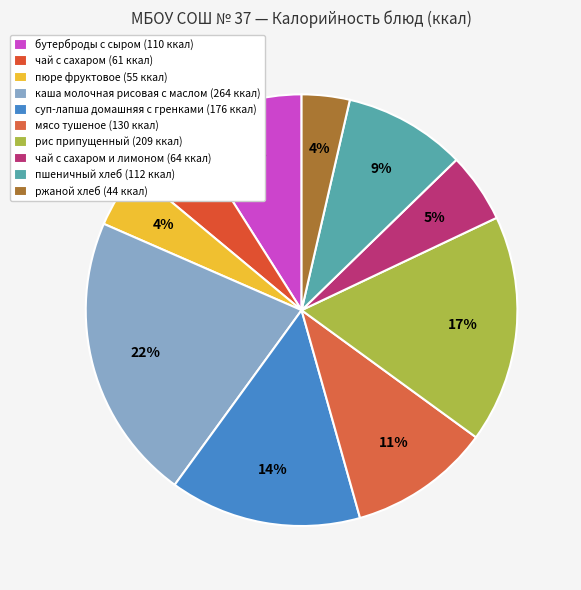

How many slices are in this pie chart?

10